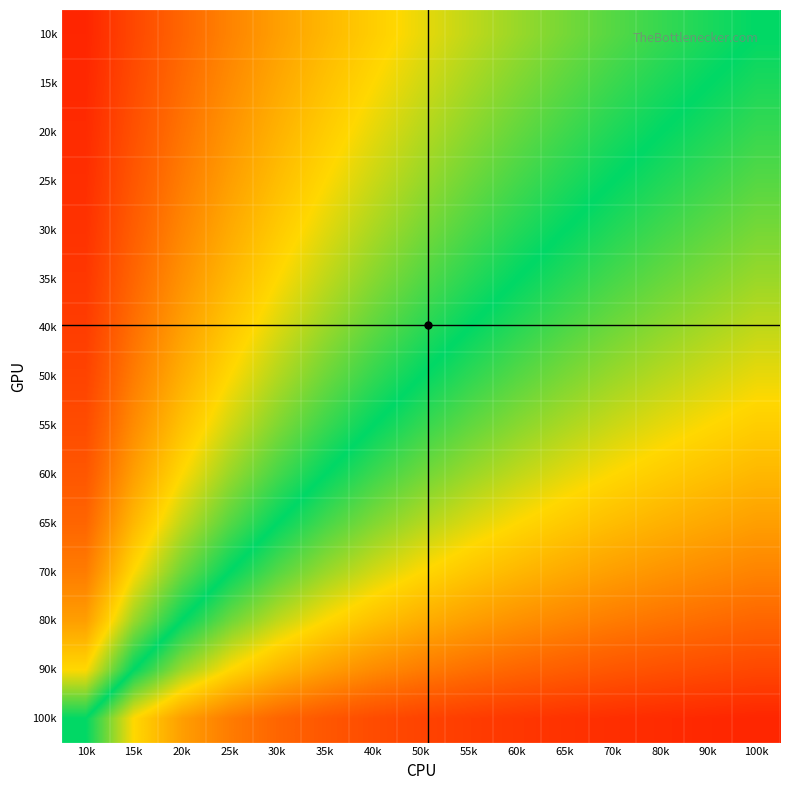

Rank the series at 10k from lowest to highest value.

100k, 90k, 80k, 70k, 65k, 60k, 55k, 50k, 40k, 35k, 30k, 25k, 20k, 15k, 10k